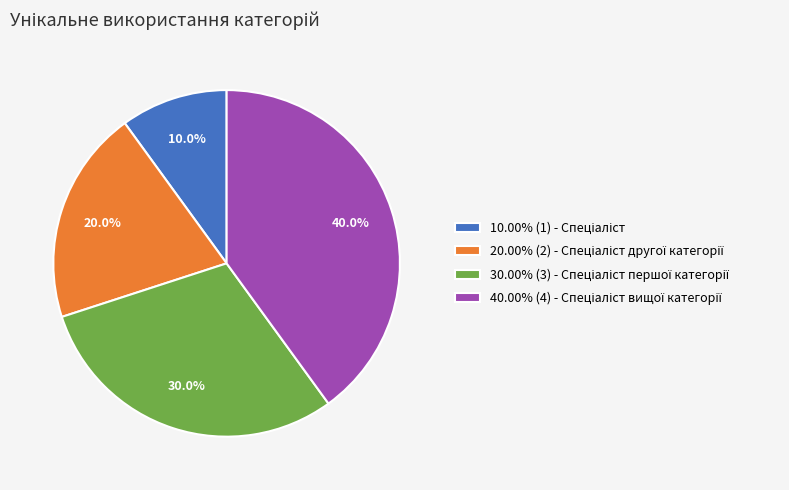

Is there any slice that represents more than half of the pie?

No